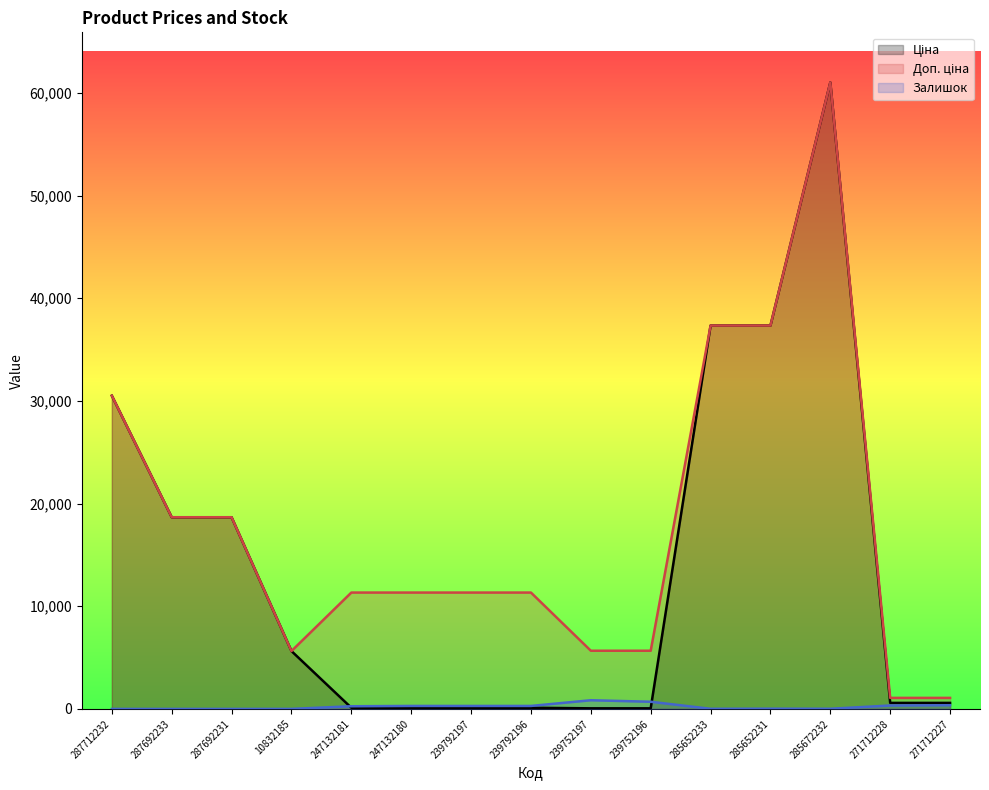

How many lines are shown in the chart?

3